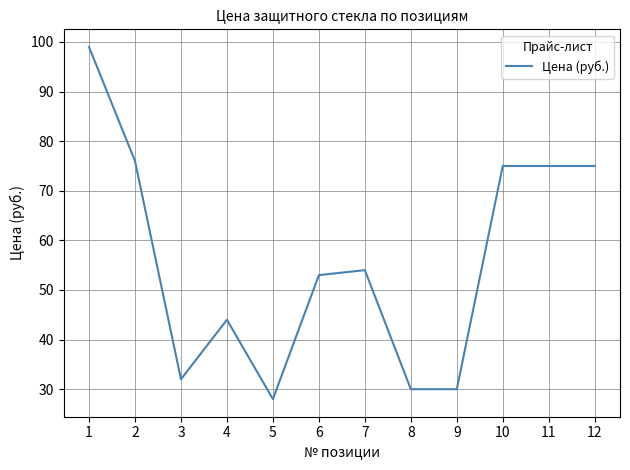

How many lines are shown in the chart?

1